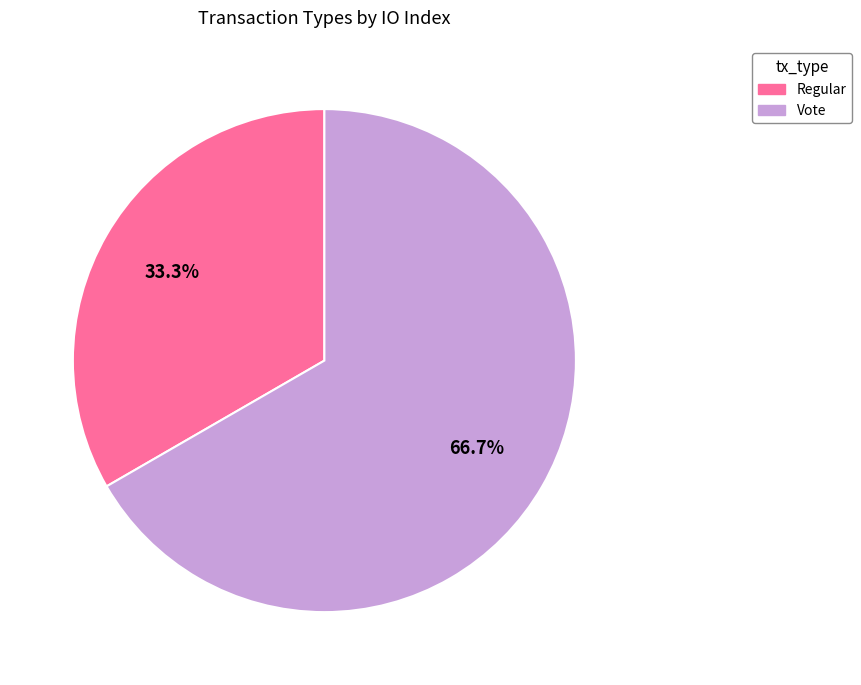

To the nearest percent, what is the combined percentage of Regular and Vote?

100%